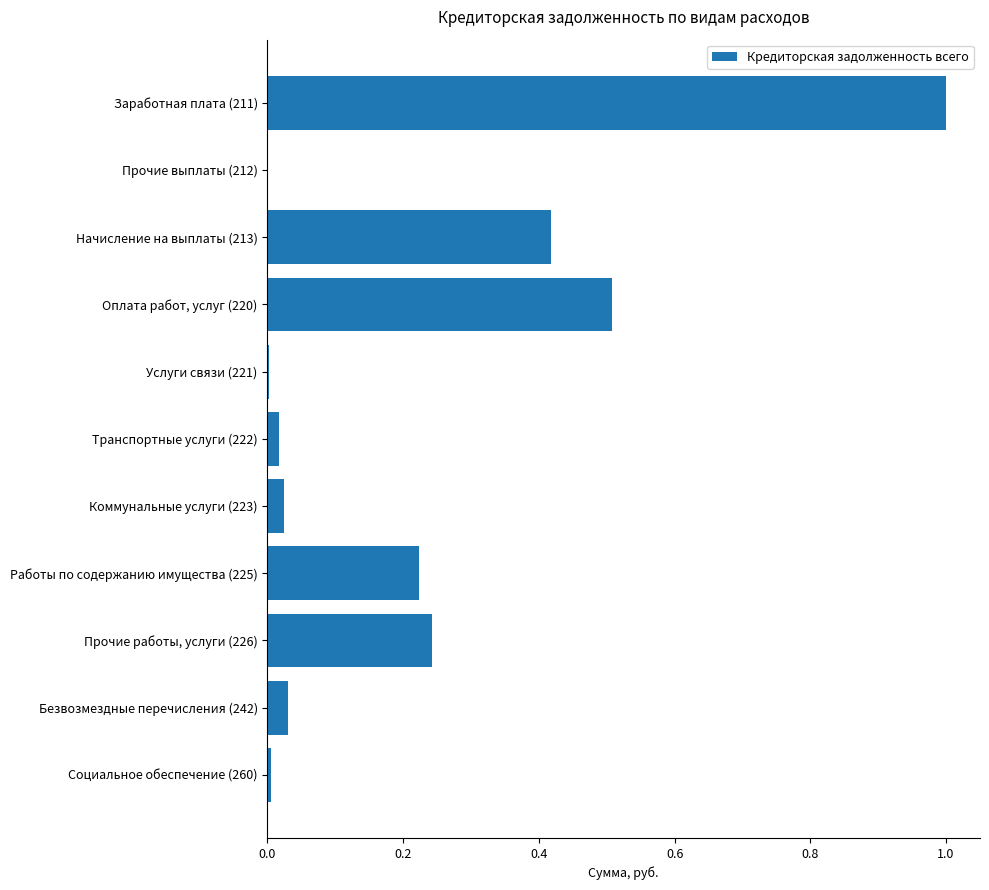

What is the approximate value at Заработная плата (211)?

1.0